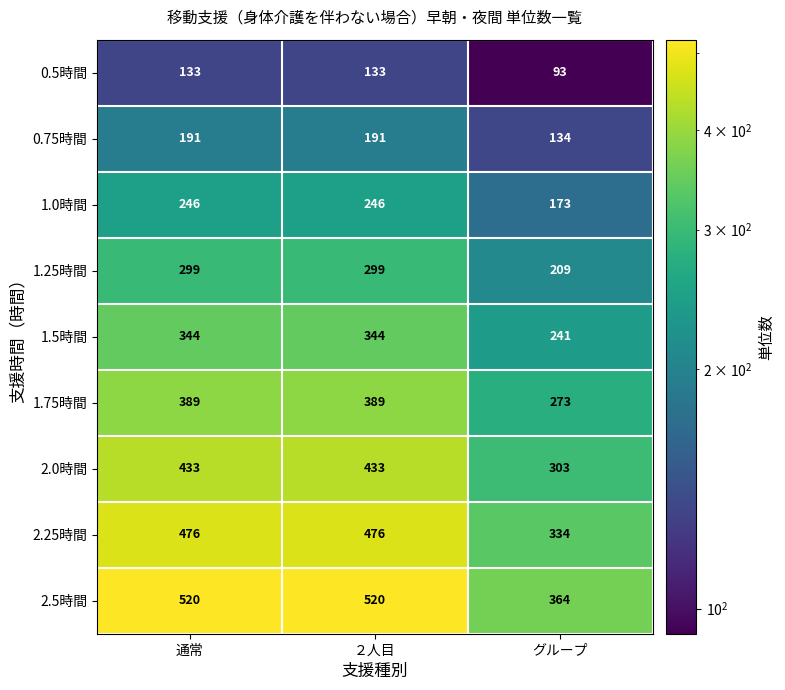

At which category does the chart reach its minimum across all series?

グループ